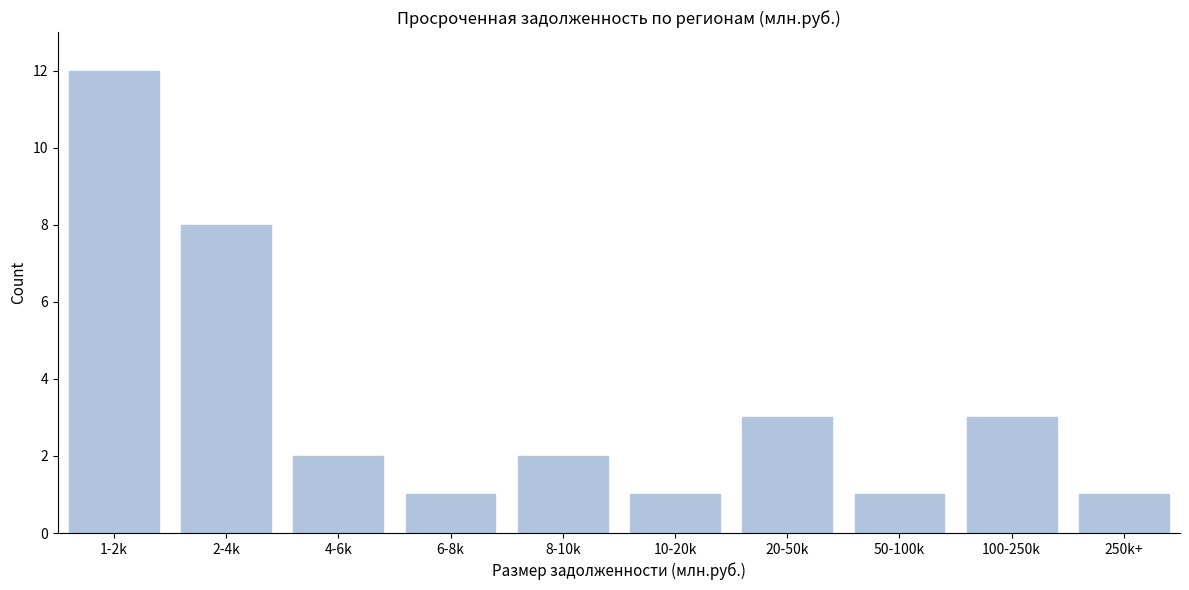

Reading left to right, list all the values displayed in this chart.

1-2k=12	2-4k=8	4-6k=2	6-8k=1	8-10k=2	10-20k=1	20-50k=3	50-100k=1	100-250k=3	250k+=1